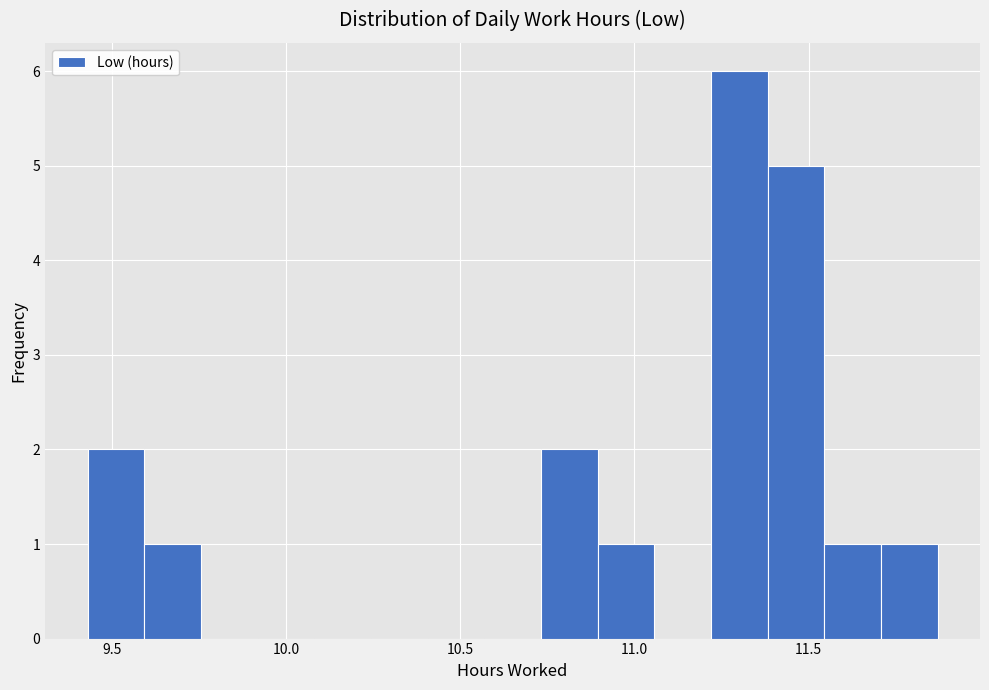

Around what value on the x-axis is the tallest bar? Give the approximate position of its centre, as read against the axis.

11.30